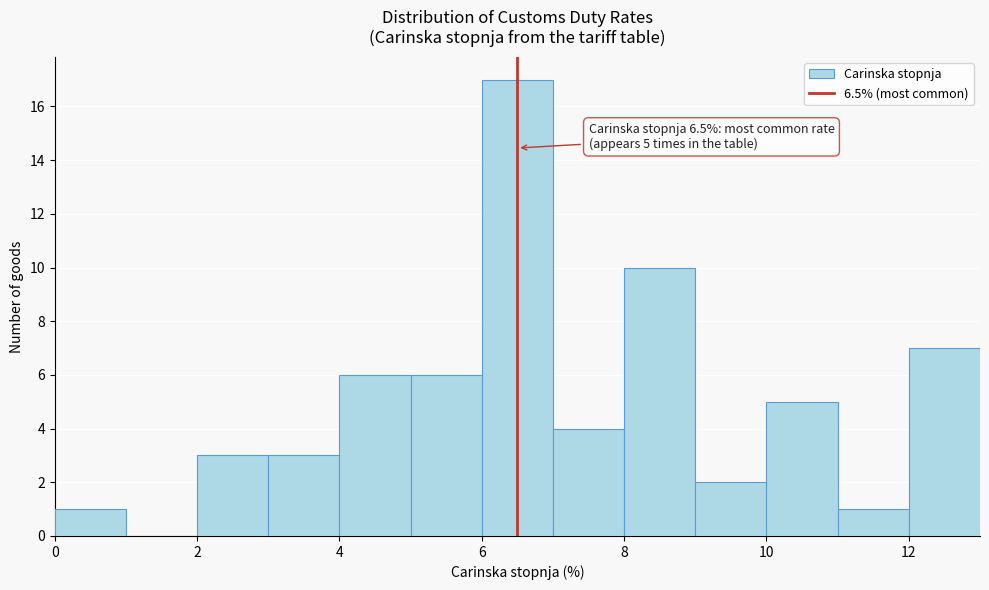

Over which range of the x-axis is the bar tallest?

6 to 7